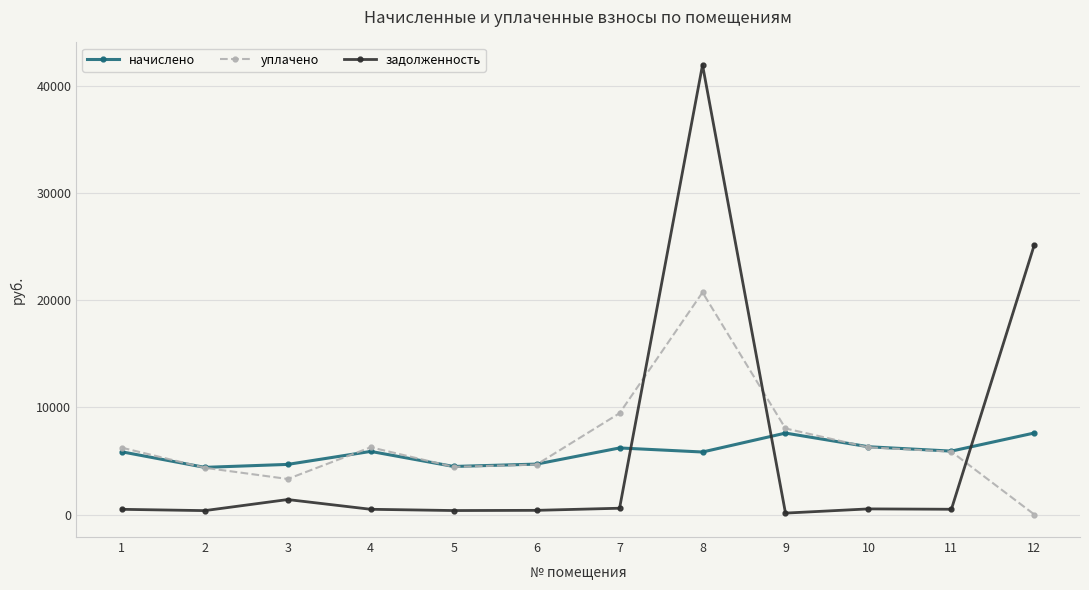

True or false: уплачено has more than 0 interior local peaks.

True